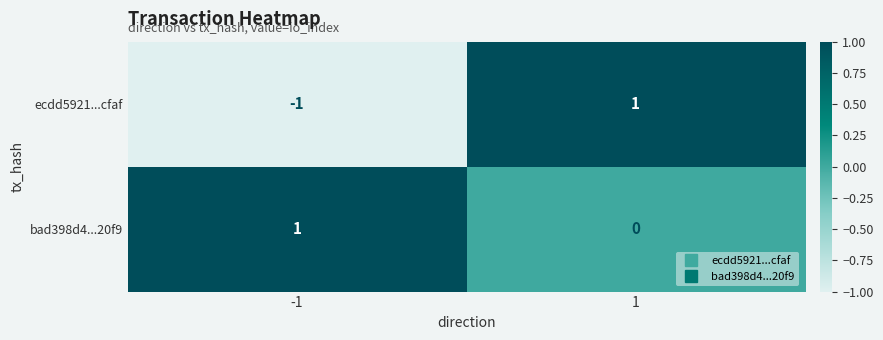

What is the spread (max minus min) of values at -1?

2